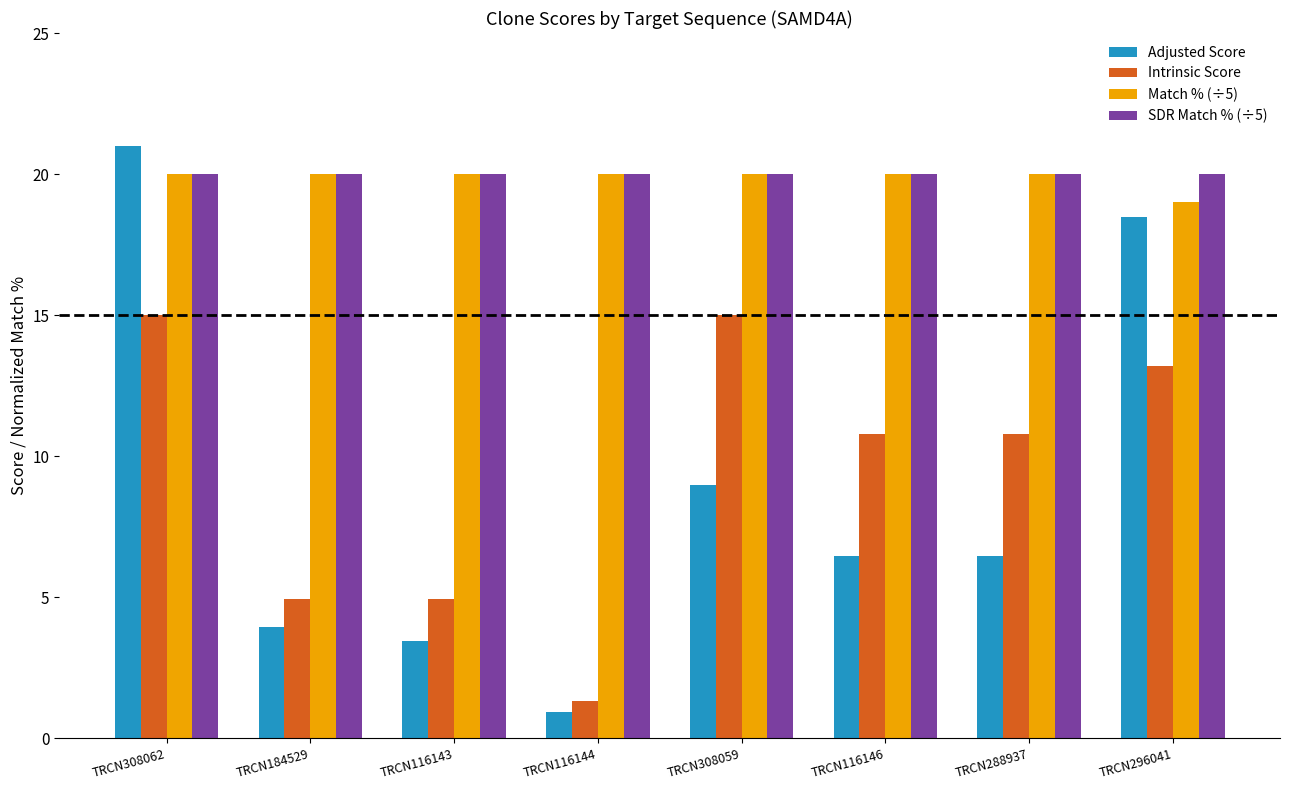

What value does the SDR Match % (÷5) series have at TRCN116146?

20.0